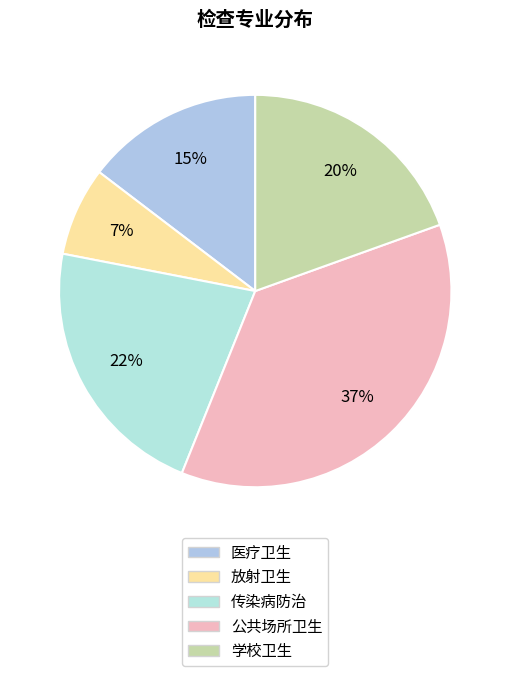

To the nearest percent, what percentage of the pie is 放射卫生?

7%